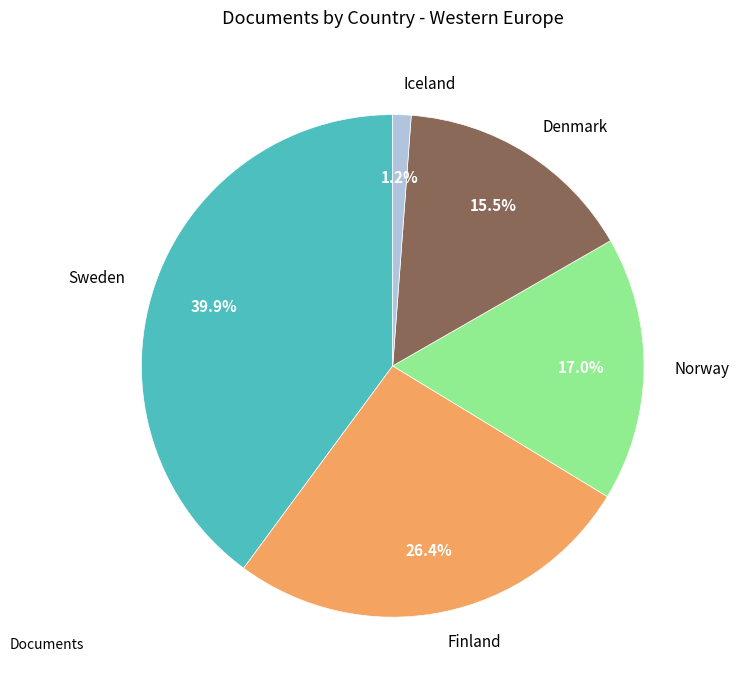

Count the number of slices in the pie.

5